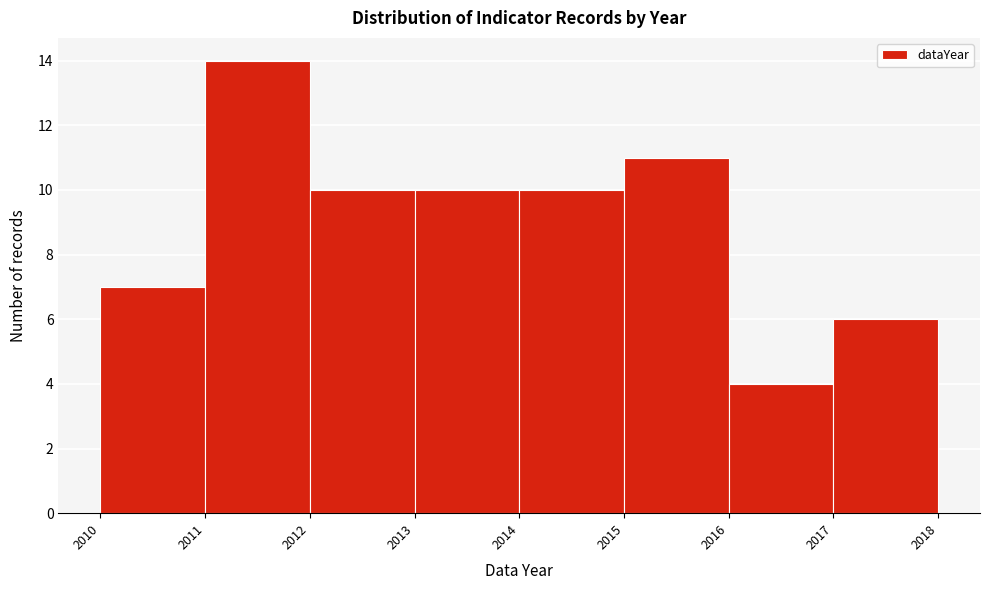

Reading left to right, list every bar in this chart as the range it spans on the x-axis followed by its height. The values are not printed on the chart, so give them approximately, as read against the axis.

2010 to 2011: 7
2011 to 2012: 14
2012 to 2013: 10
2013 to 2014: 10
2014 to 2015: 10
2015 to 2016: 11
2016 to 2017: 4
2017 to 2018: 6